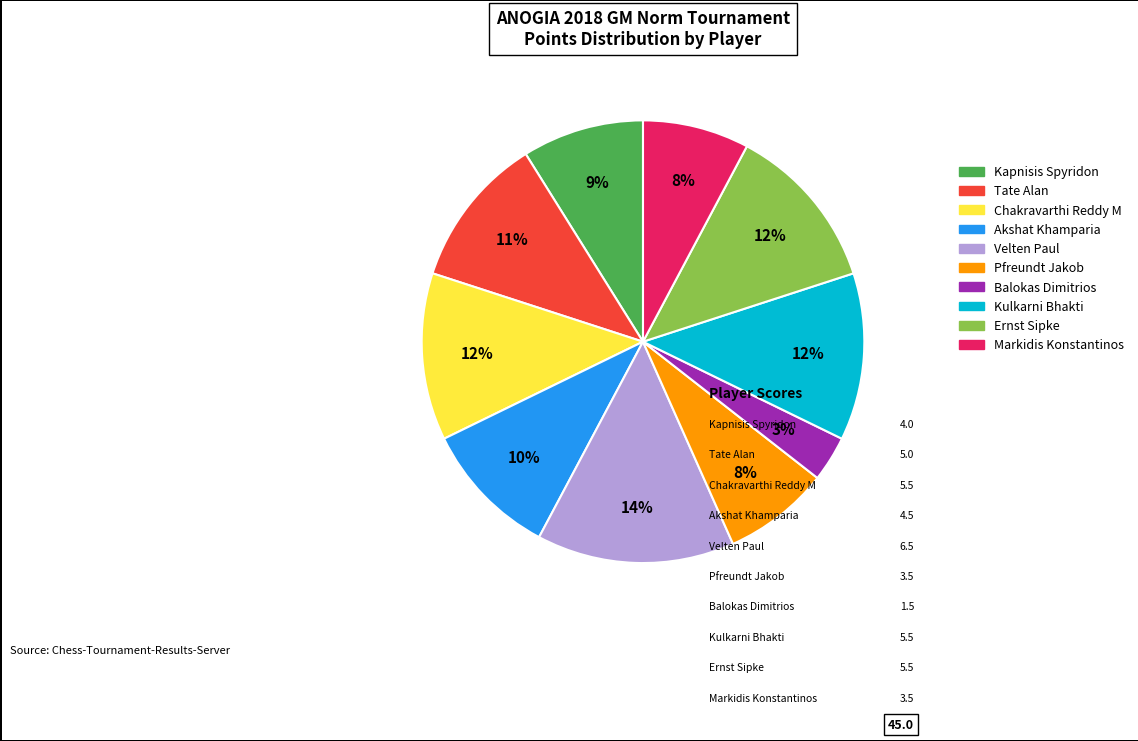

Which category has the biggest portion of the pie?

Velten Paul